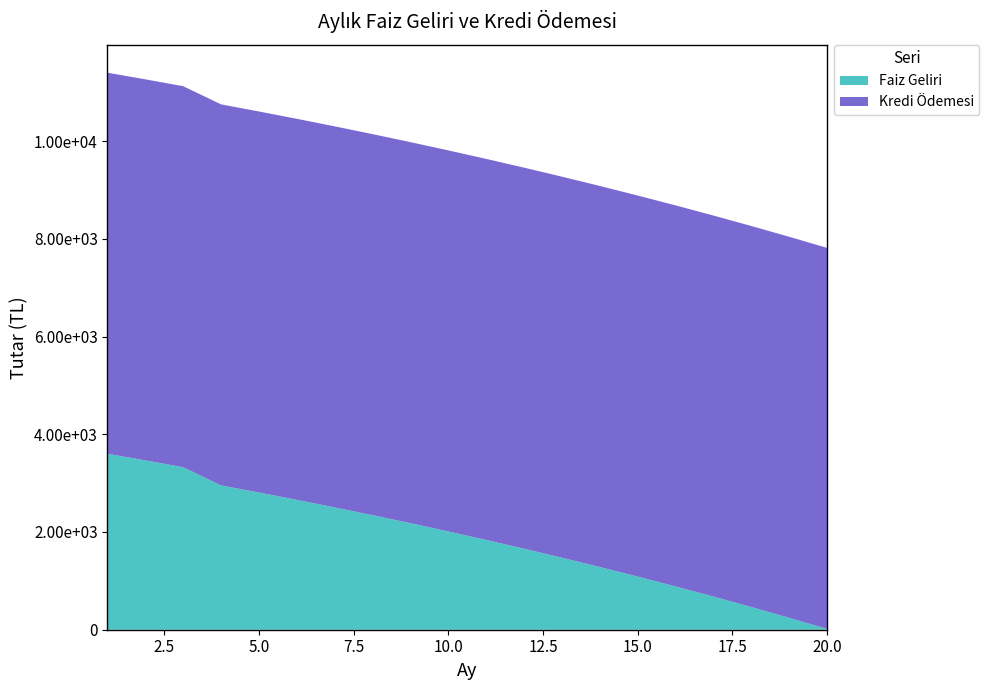

Reading left to right, list all the values displayed in this chart.

Faiz Geliri: 3601.0	3465.1	3324.9	2952.9	2807.3	2657.2	2502.7	2343.5	2179.6	2010.7	1836.7	1657.5	1472.9	1282.8	1086.9	885.2	677.4	463.3	242.8	15.7
Kredi Ödemesi: 7797.7	7797.7	7797.7	7797.7	7797.7	7797.7	7797.7	7797.7	7797.7	7797.7	7797.7	7797.7	7797.7	7797.7	7797.7	7797.7	7797.7	7797.7	7797.7	7797.7
Aylık Faiz Oranı: 0.4	0.4	0.4	0.4	0.4	0.4	0.4	0.4	0.4	0.4	0.4	0.4	0.4	0.4	0.4	0.4	0.4	0.4	0.4	0.4